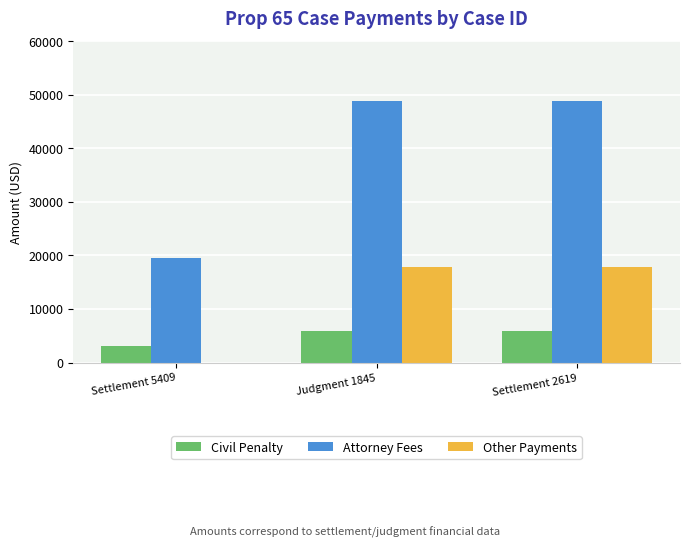

What is the approximate value of Civil Penalty at Judgment 1845?

5940